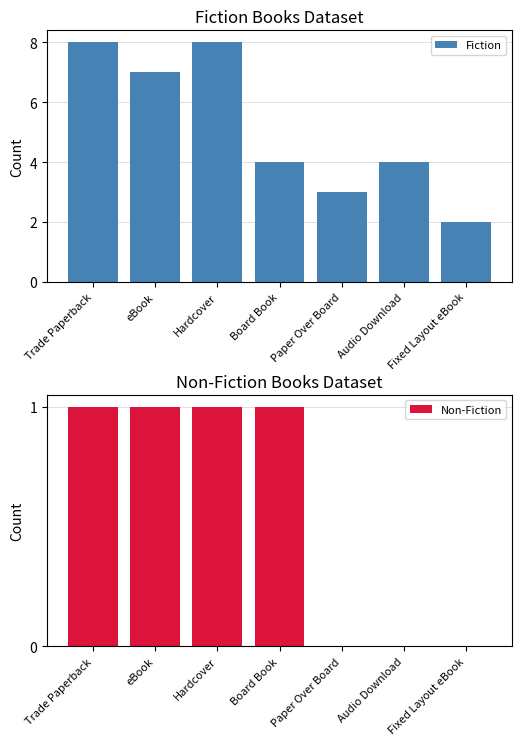

Rank the categories by Non-Fiction value from highest to lowest.

Trade Paperback, eBook, Hardcover, Board Book, Paper Over Board, Audio Download, Fixed Layout eBook